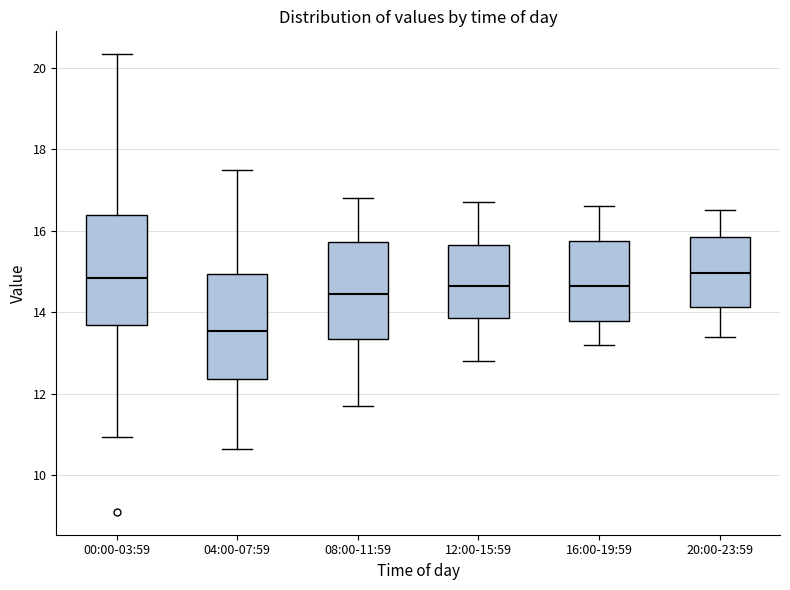

Reading left to right, transcribe this box plot: for each box, give where its median line is, the range the box spans, and where its two whiskers end, as read against the y-axis. The values are not printed on the chart, so give them approximately, as read against the axis.

00:00-03:59: median 14.8, box 13.6 to 16.4, whiskers 11.0 to 20.4
04:00-07:59: median 13.6, box 12.4 to 15.0, whiskers 10.6 to 17.6
08:00-11:59: median 14.4, box 13.4 to 15.8, whiskers 11.8 to 16.8
12:00-15:59: median 14.6, box 13.8 to 15.6, whiskers 12.8 to 16.8
16:00-19:59: median 14.6, box 13.8 to 15.8, whiskers 13.2 to 16.6
20:00-23:59: median 15.0, box 14.2 to 15.8, whiskers 13.4 to 16.6